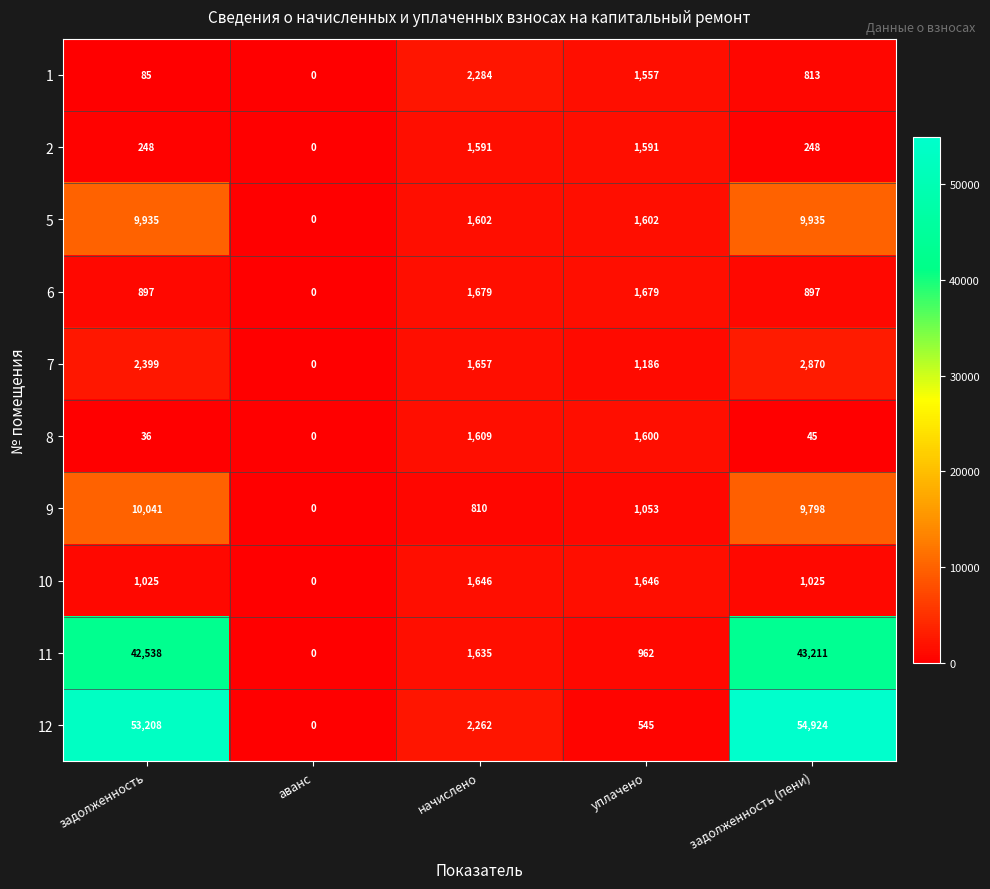

Count the number of data series in this chart.

10